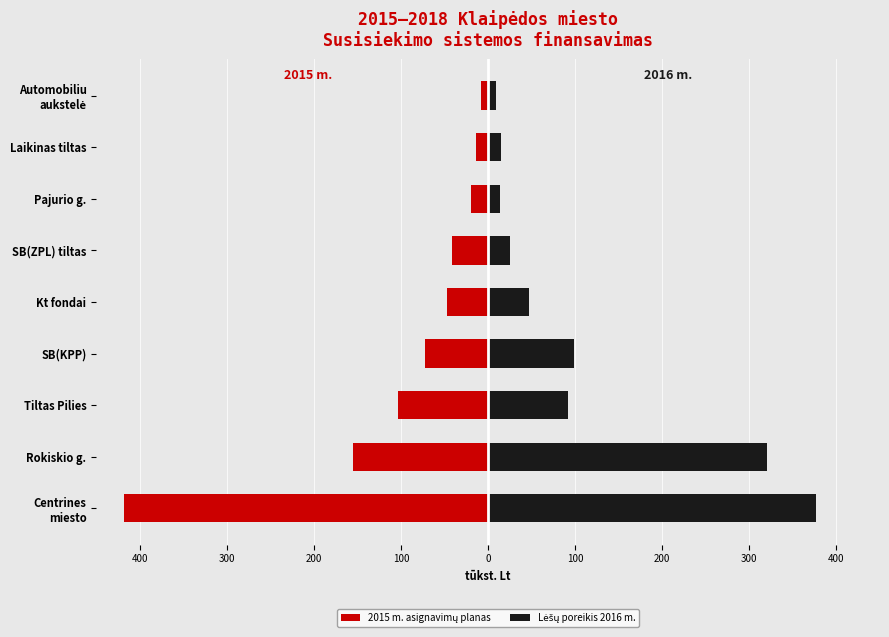

Is the value of 2015 m. asignavimų planas at SB(ZPL) tiltas greater than the value of Lėšų poreikis 2016 m. at Rokiskio g.?

No